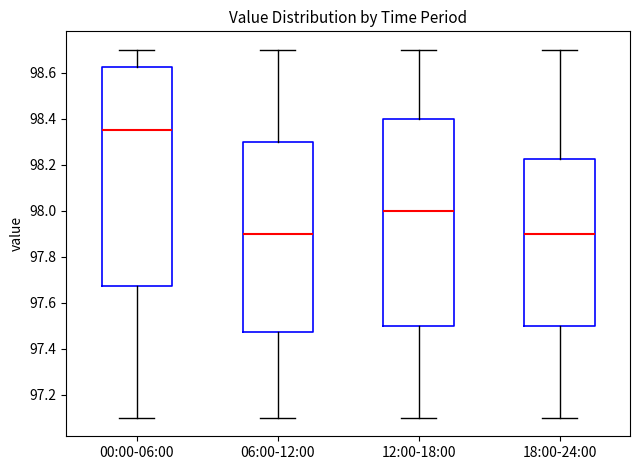

Which box is the tallest, from its lower edge to its upper edge?

00:00-06:00